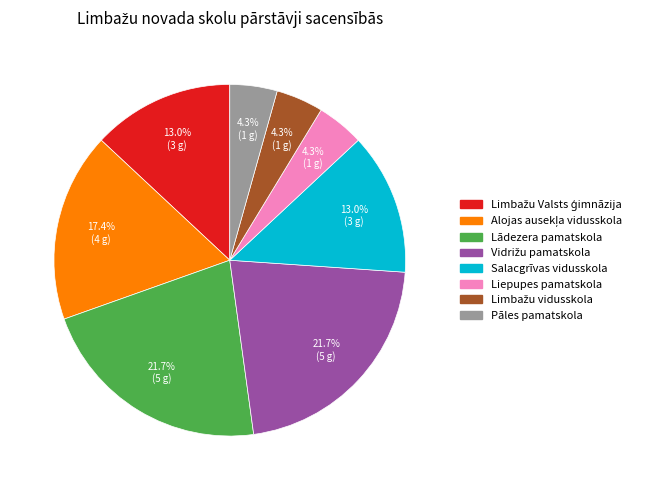

Does any single category account for the majority?

No